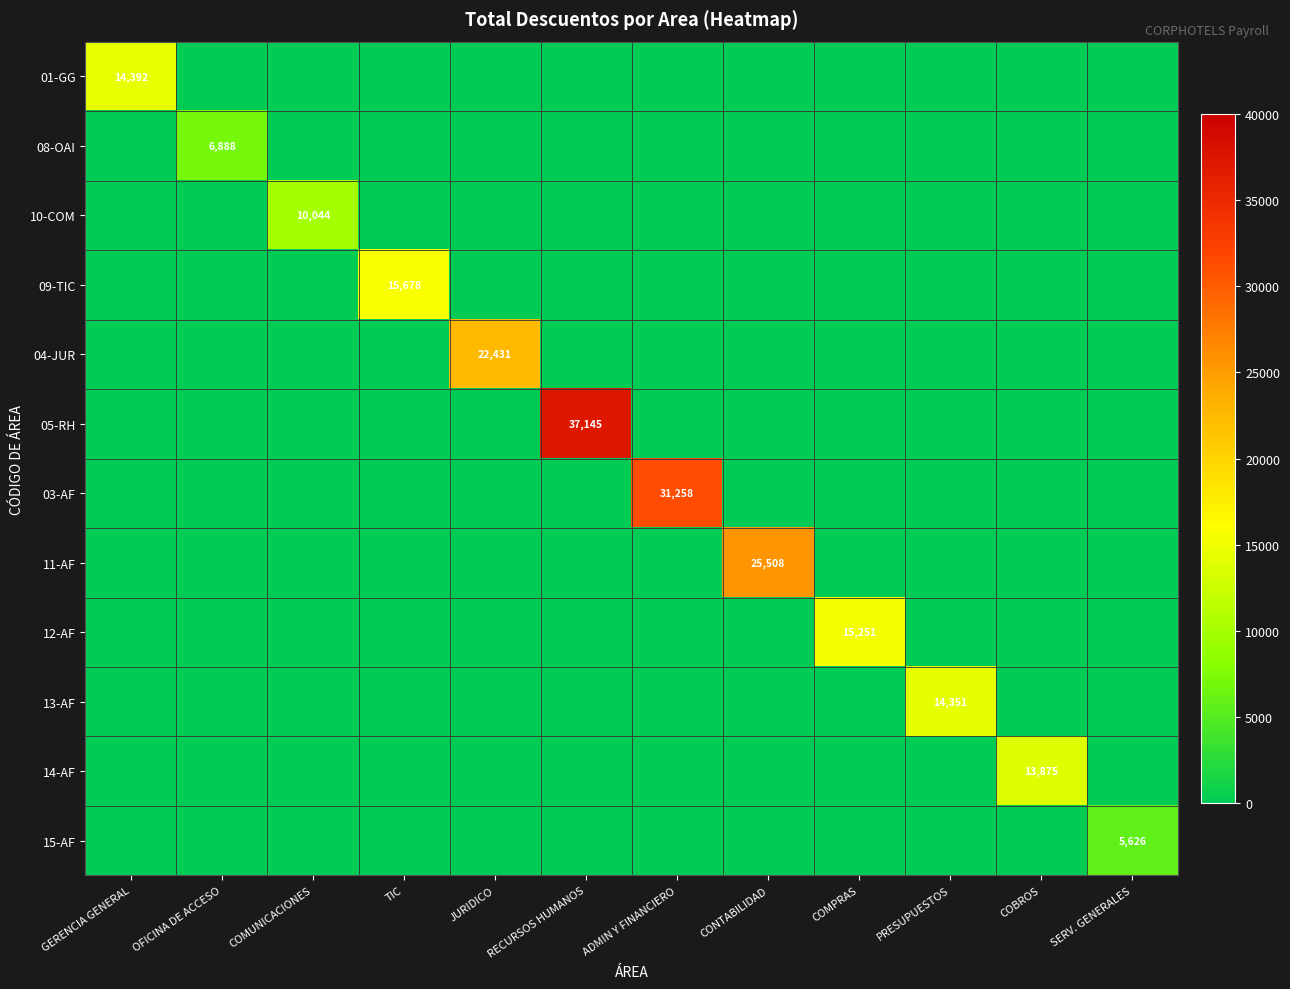

True or false: 14-AF has a value of 5599 at COBROS.

False